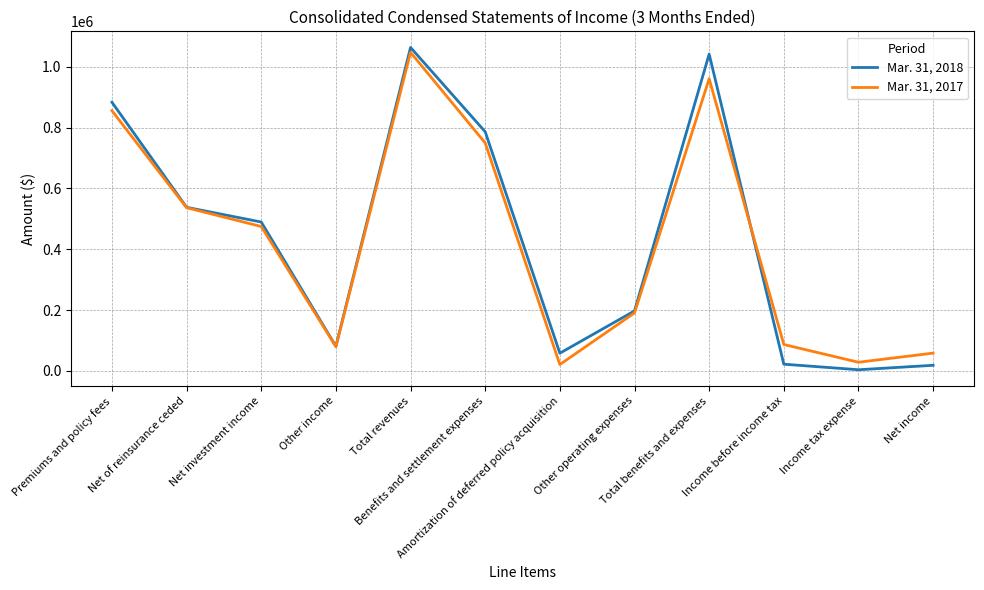

What is the average value of the Mar. 31, 2017 series?

424022